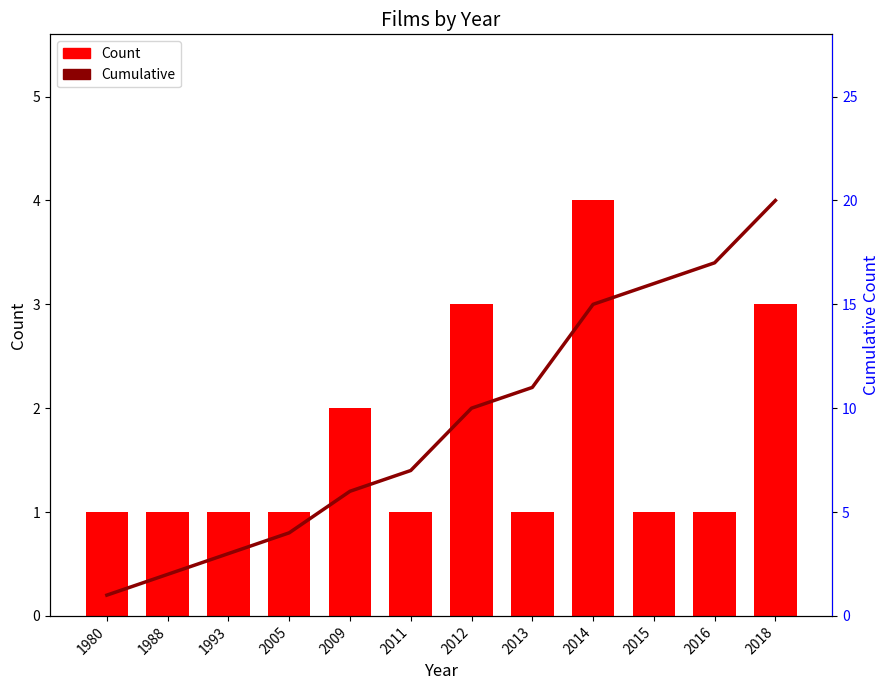

Rank the categories by Count value from highest to lowest.

2014, 2012, 2018, 2009, 1980, 1988, 1993, 2005, 2011, 2013, 2015, 2016